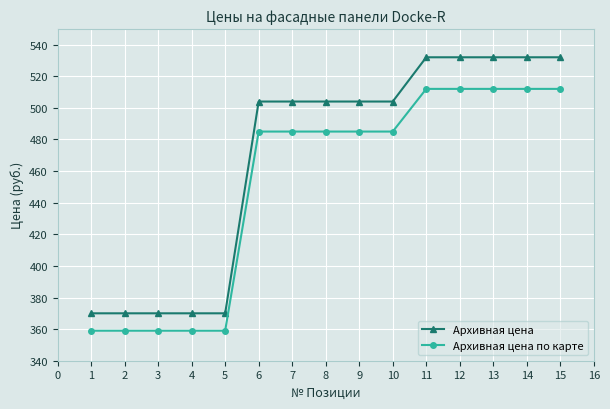

What are all the series names shown in the legend?

Архивная цена, Архивная цена по карте